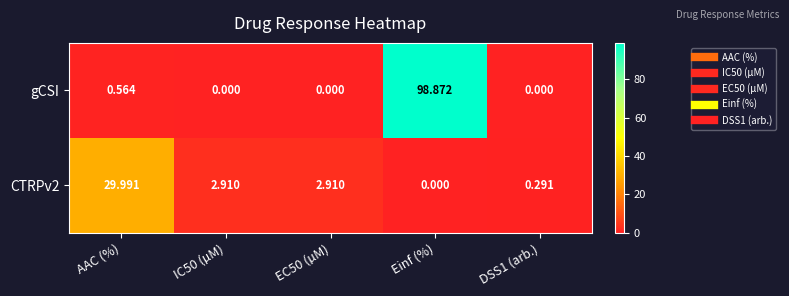

Where is gCSI nearest to the value 49?

AAC (%)